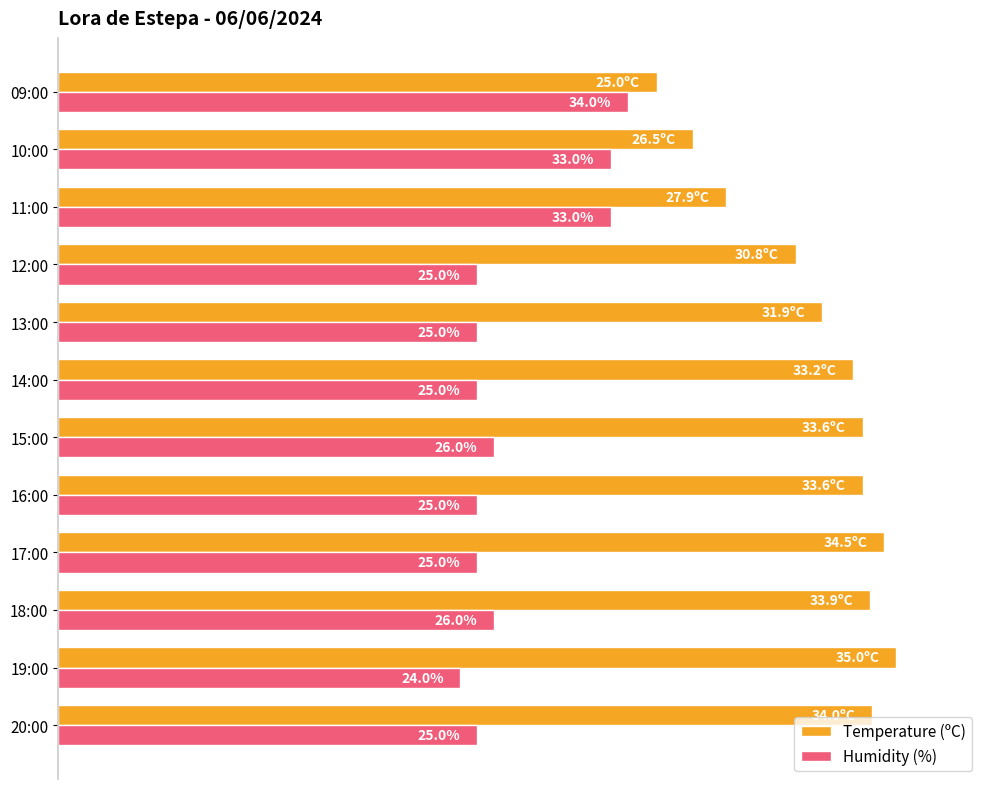

What are all the series names shown in the legend?

Temperature (ºC), Humidity (%)